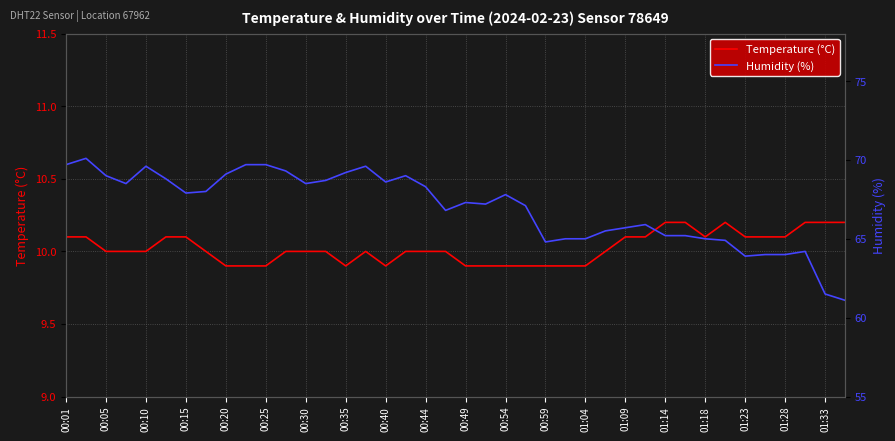

True or false: Humidity (%) has more than 1 points higher than both neighbors.

True